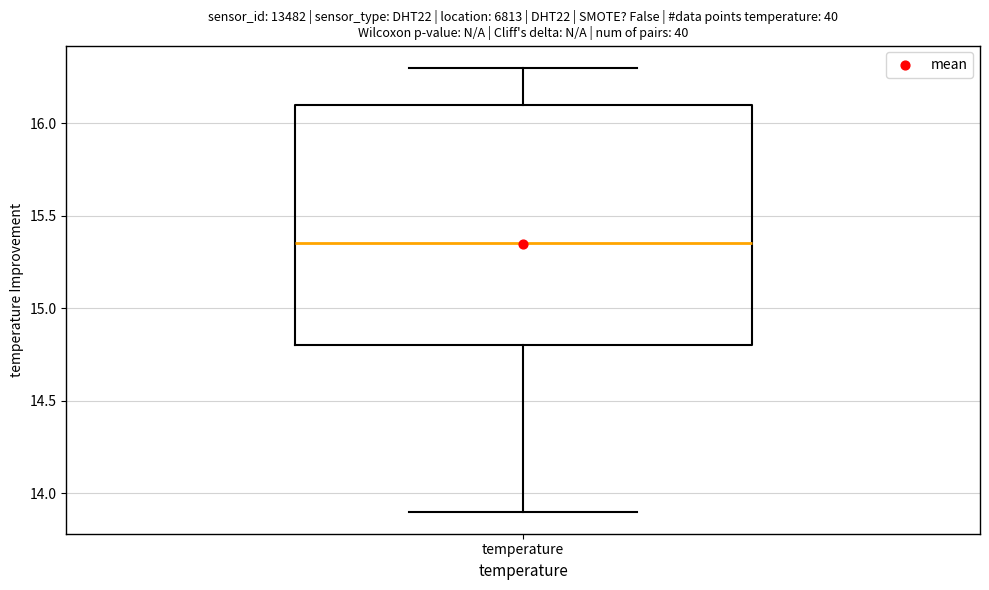

Read this box plot against the y-axis: the position of the median line, the range covered by the box, and the ends of both whiskers. The values are not printed on the chart, so give them approximately, as read against the axis.

median 15.35, box 14.80 to 16.10, whiskers 13.90 to 16.30